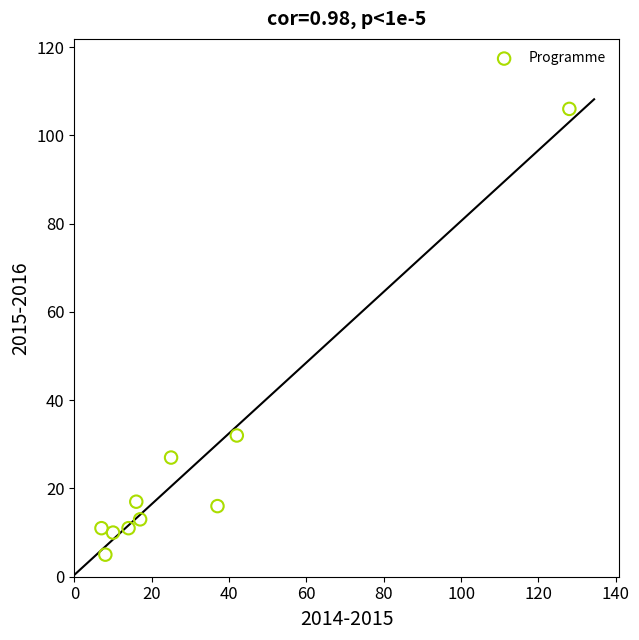

What Y value in the scatter plot is closest to 55?

32